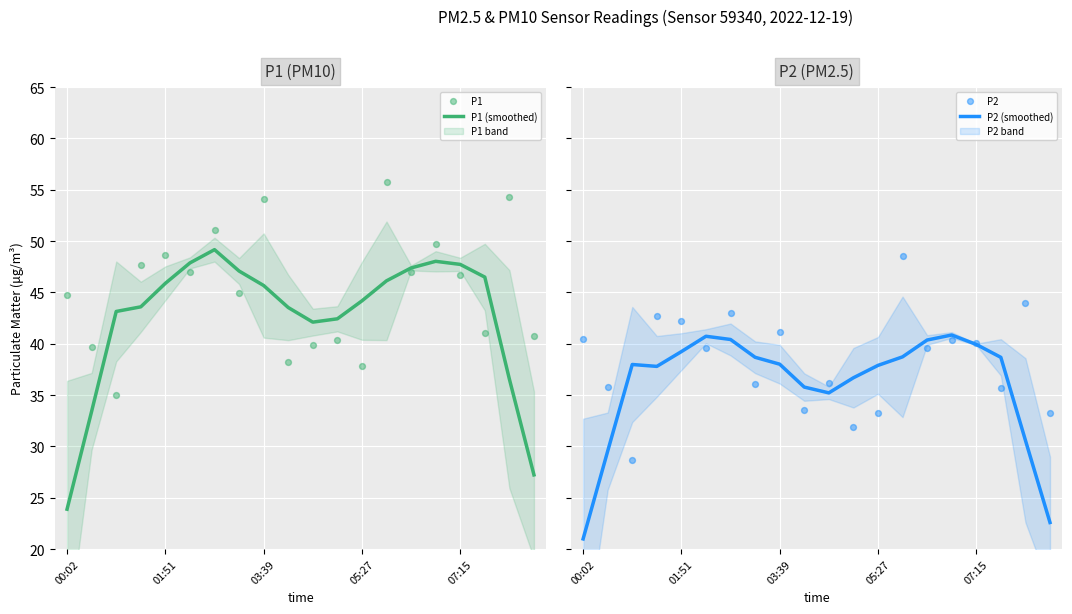

Which series has the widest spread of Y values?

P1 (smoothed)